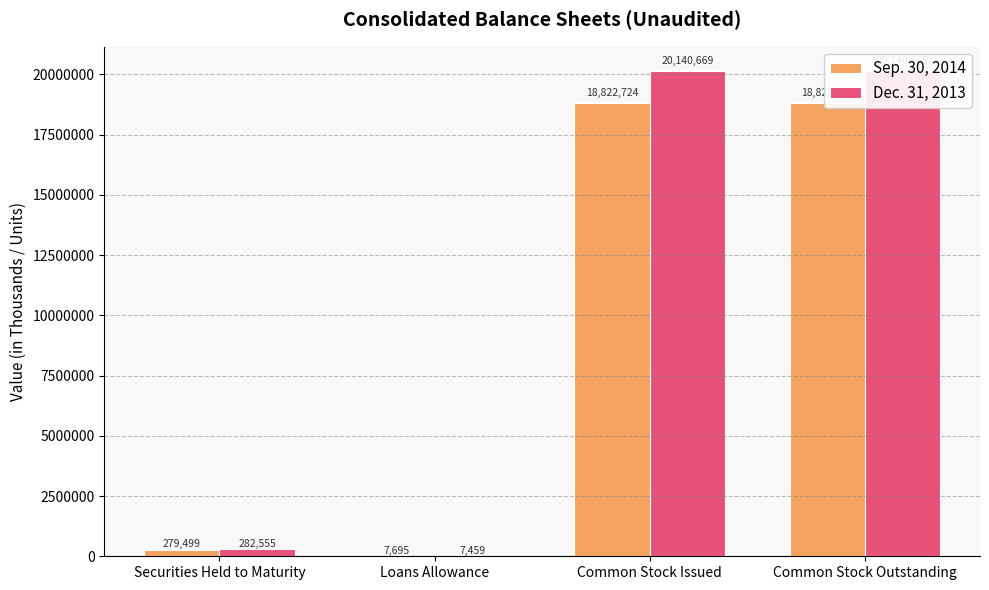

Reading right to left, list all the values displayed in this chart.

Sep. 30, 2014: Common Stock Outstanding=18822724	Common Stock Issued=18822724	Loans Allowance=7695	Securities Held to Maturity=279499
Dec. 31, 2013: Common Stock Outstanding=20140669	Common Stock Issued=20140669	Loans Allowance=7459	Securities Held to Maturity=282555